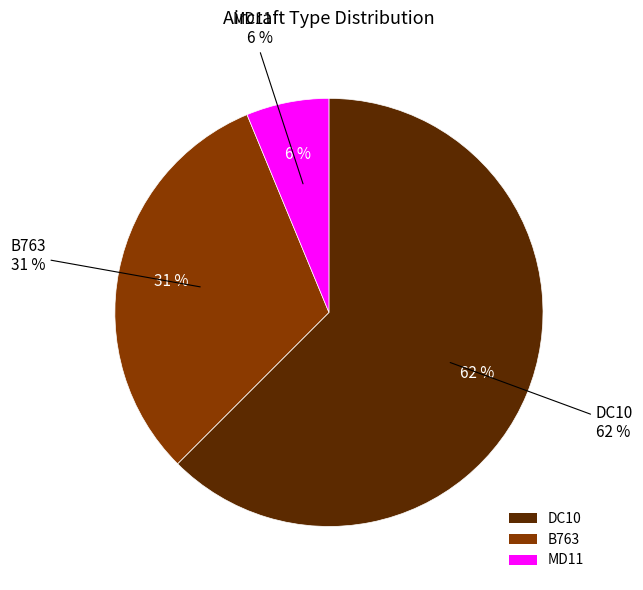

Count the number of slices in the pie.

3